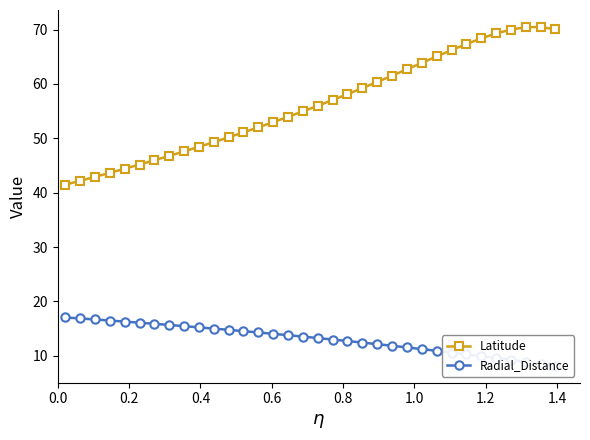

What is the value of the Latitude point at the 12th from the left?

50.2